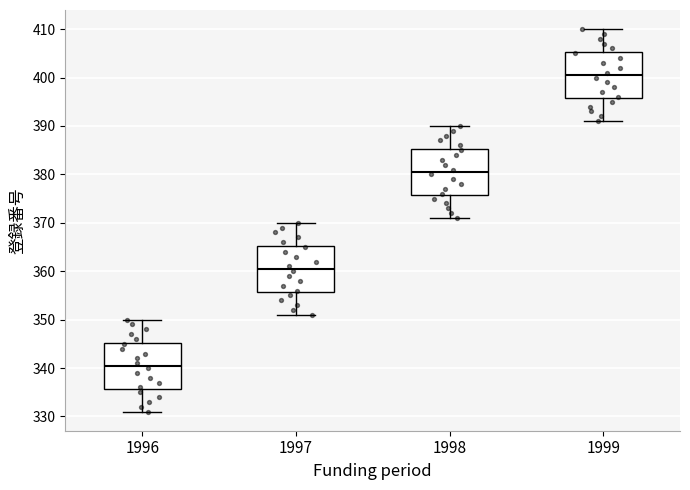

Reading left to right, transcribe this box plot: for each box, give where its median line is, the range the box spans, and where its two whiskers end, as read against the y-axis. The values are not printed on the chart, so give them approximately, as read against the axis.

1996: median 341, box 336 to 345, whiskers 331 to 350
1997: median 361, box 356 to 365, whiskers 351 to 370
1998: median 381, box 376 to 385, whiskers 371 to 390
1999: median 401, box 396 to 405, whiskers 391 to 410